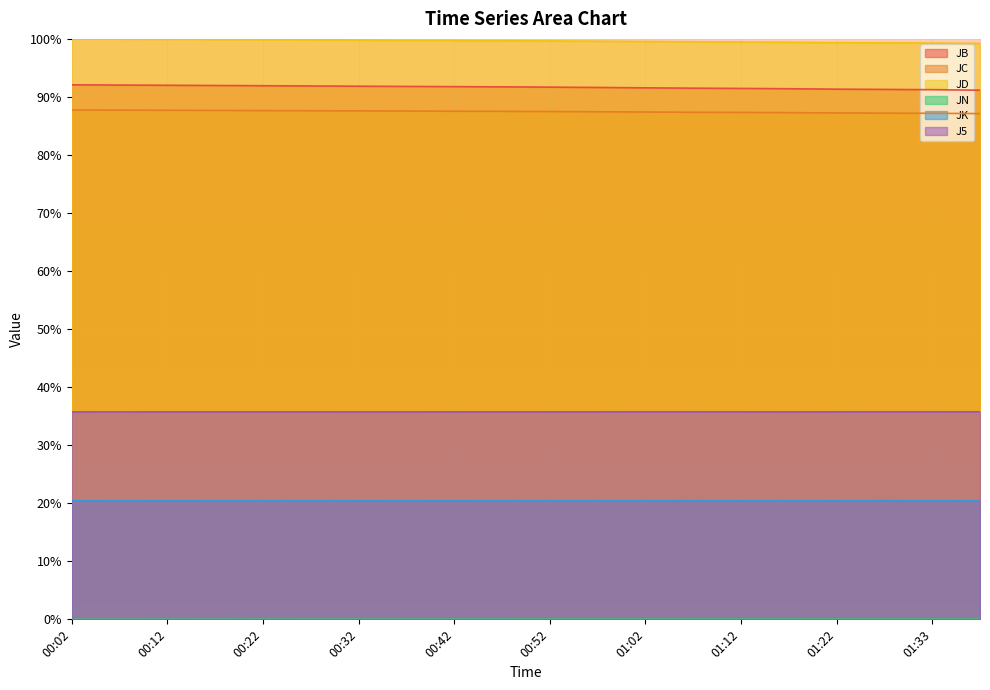

What is the label of the 11th point from the left?

00:52